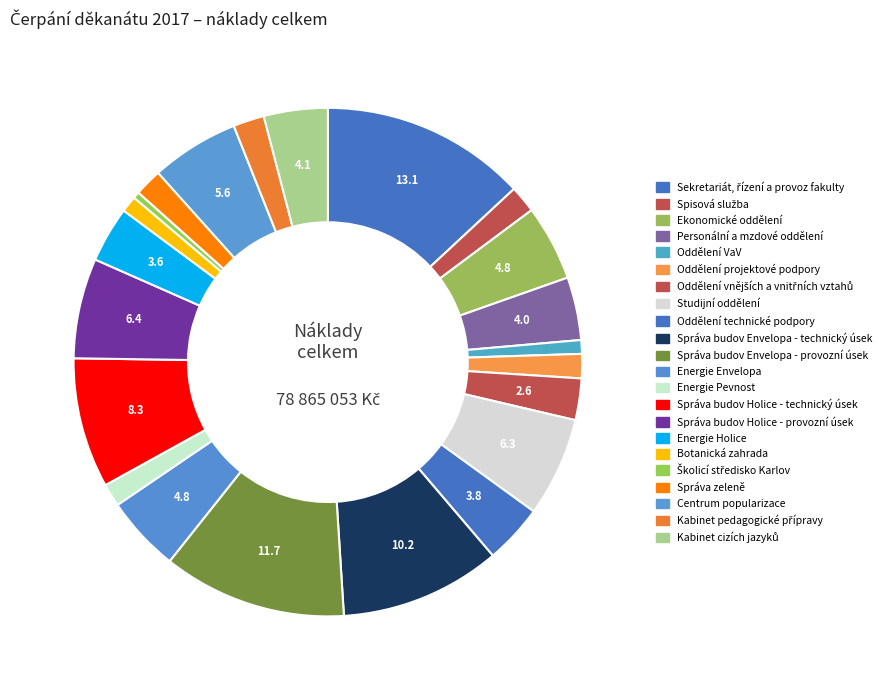

What percentage is the Personální a mzdové oddělení slice, to the nearest percent?

4%